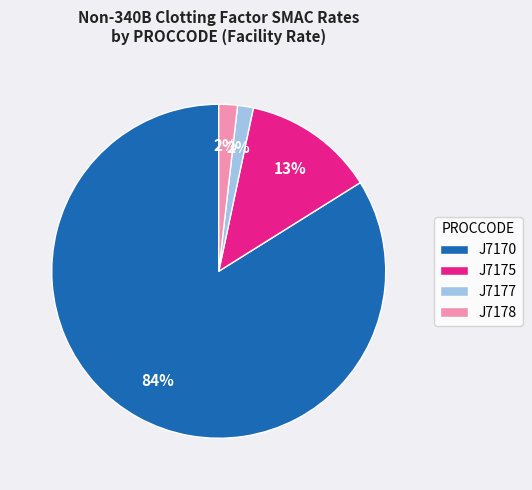

Which slice is the largest?

J7170